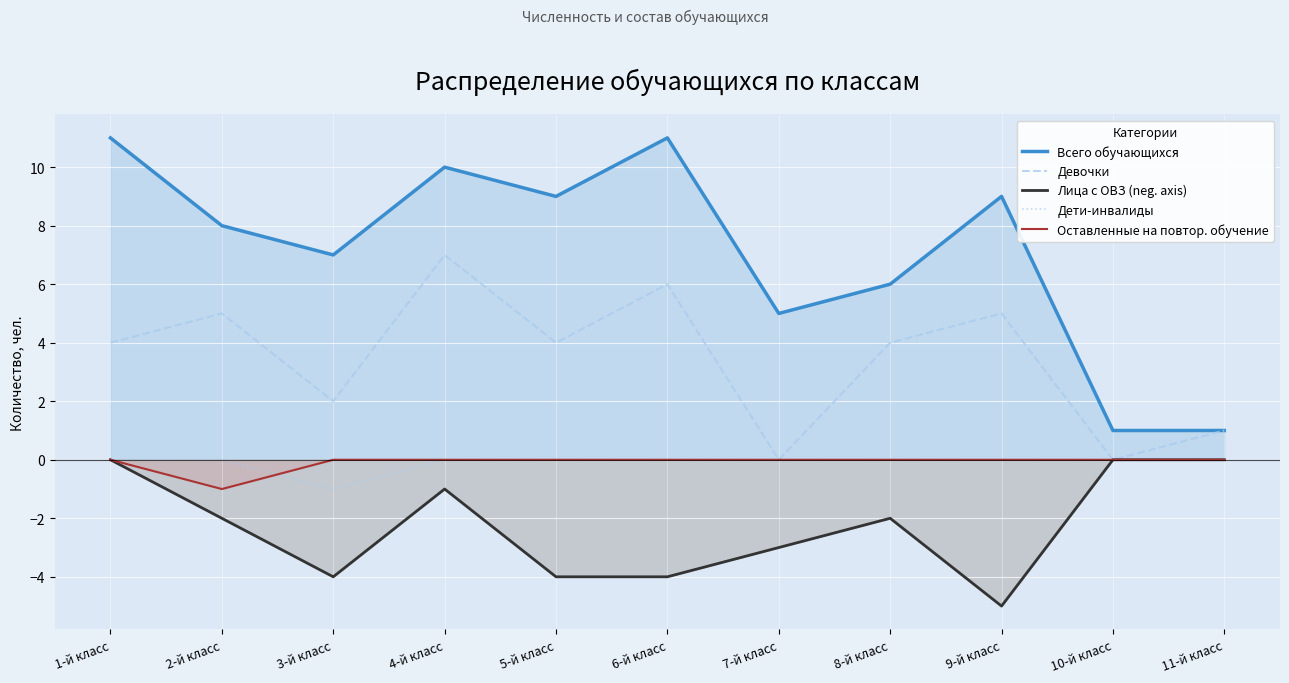

At which category is the sum across all series the highest?

4-й класс